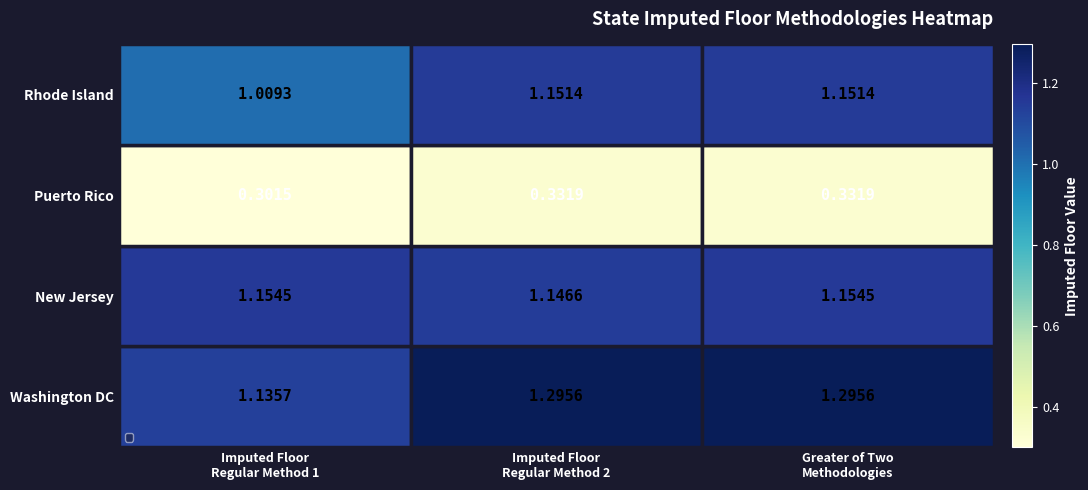

List the series in order of their peak value, lowest first.

Puerto Rico, Rhode Island, New Jersey, Washington DC